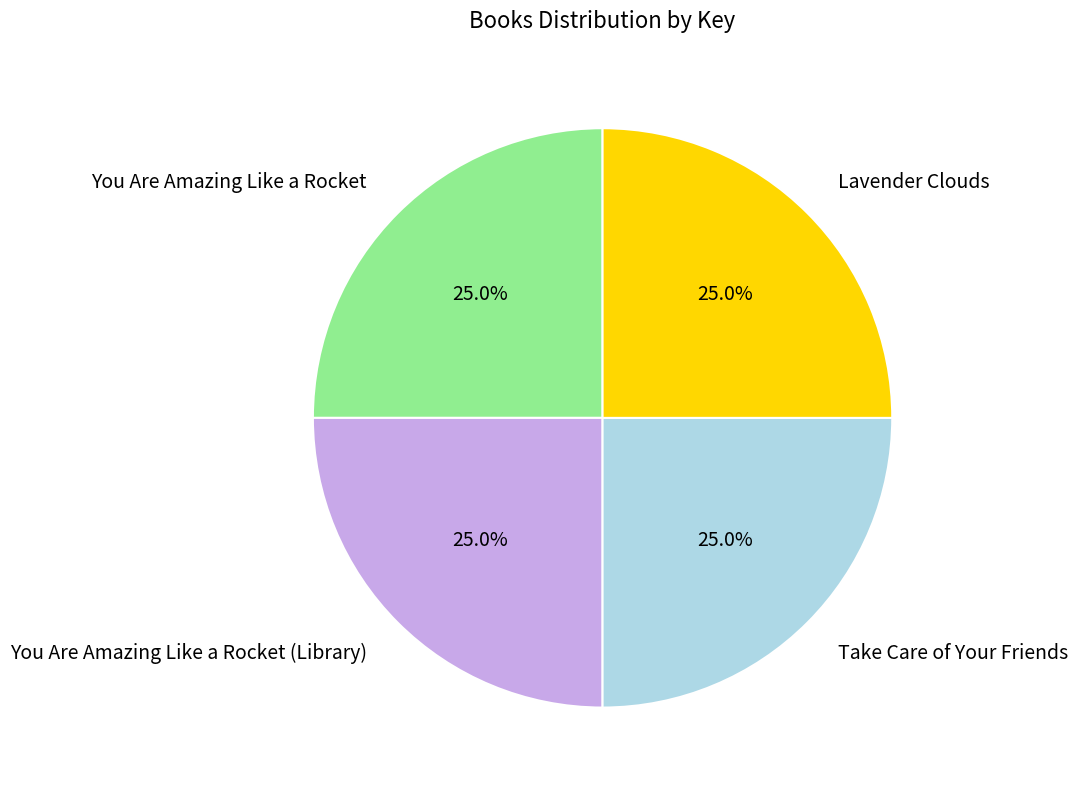

Is it true that Take Care of Your Friends is 25% of the pie?

True